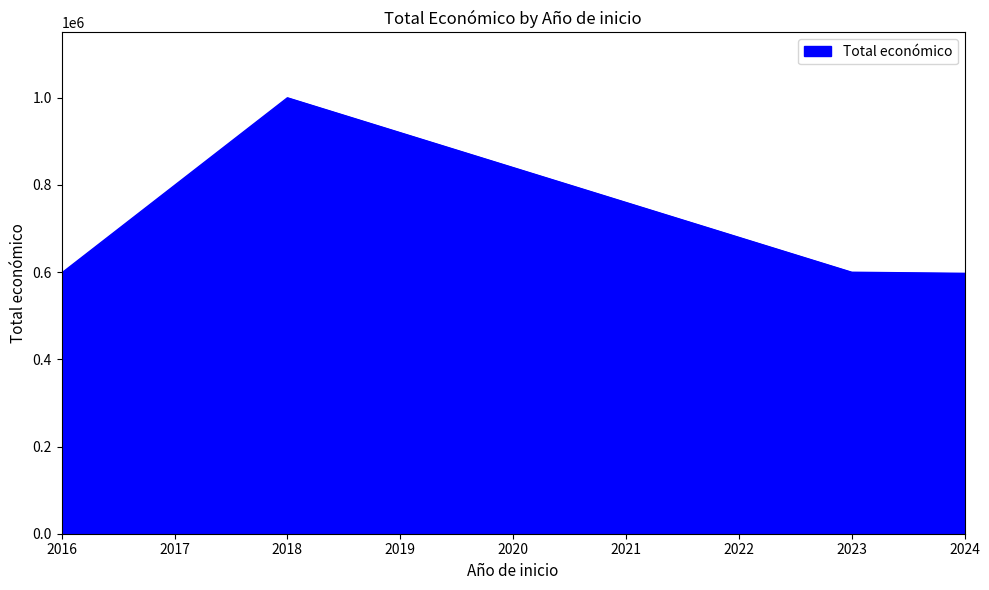

The chart shows a value of 1313940 at 2018. True or false?

False